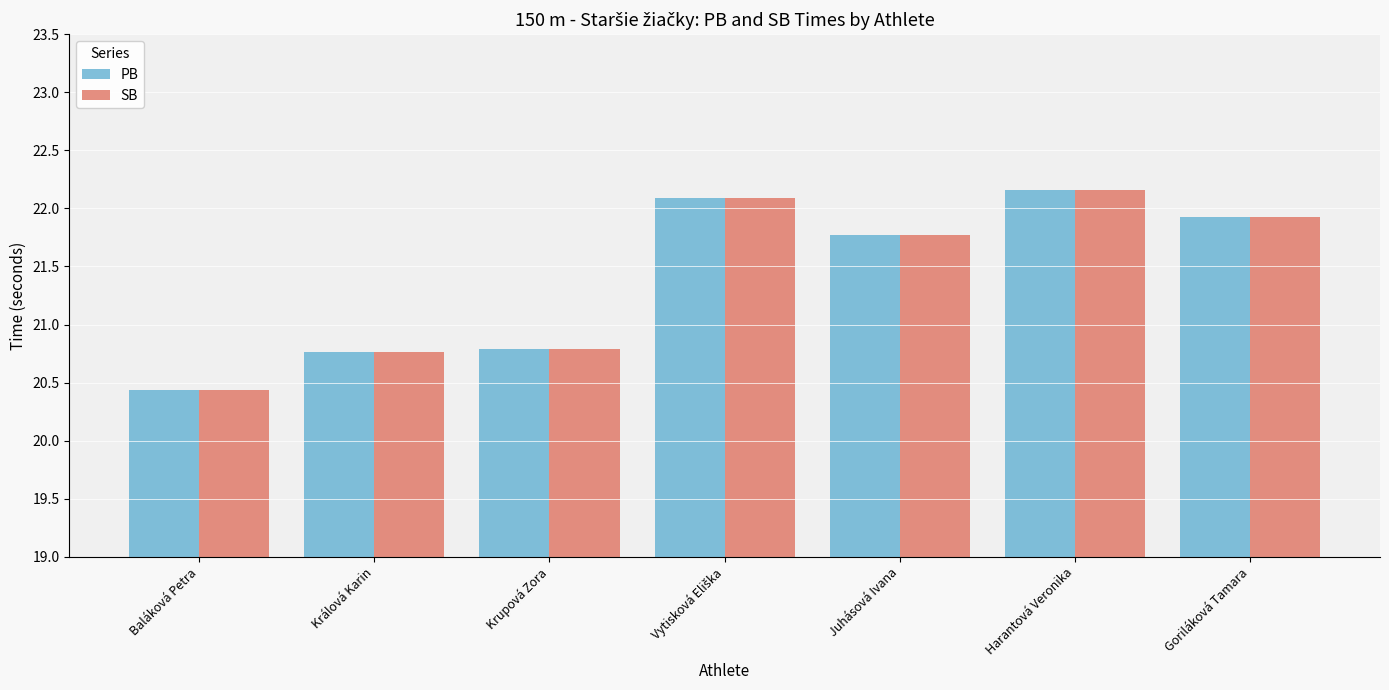

Is it true that PB equals 11.1 at Juhásová Ivana?

False